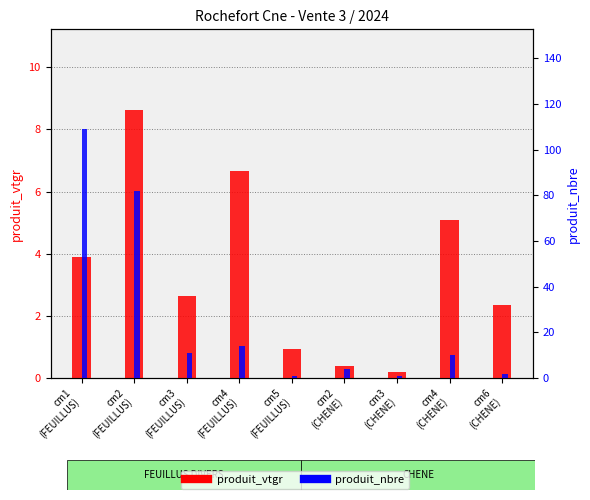

Which series has the largest range (max minus min)?

produit_nbre